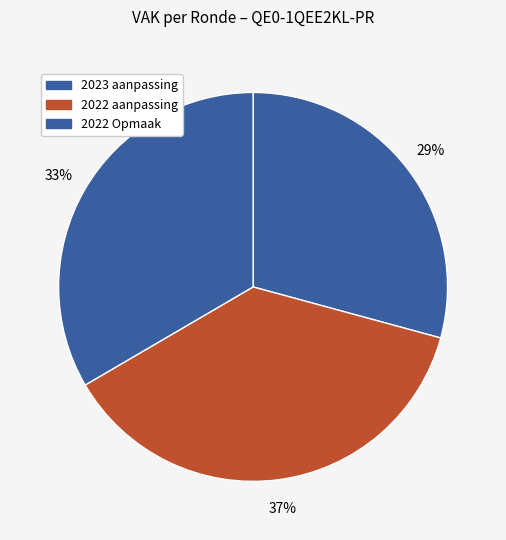

Which slice is the largest?

2022 aanpassing